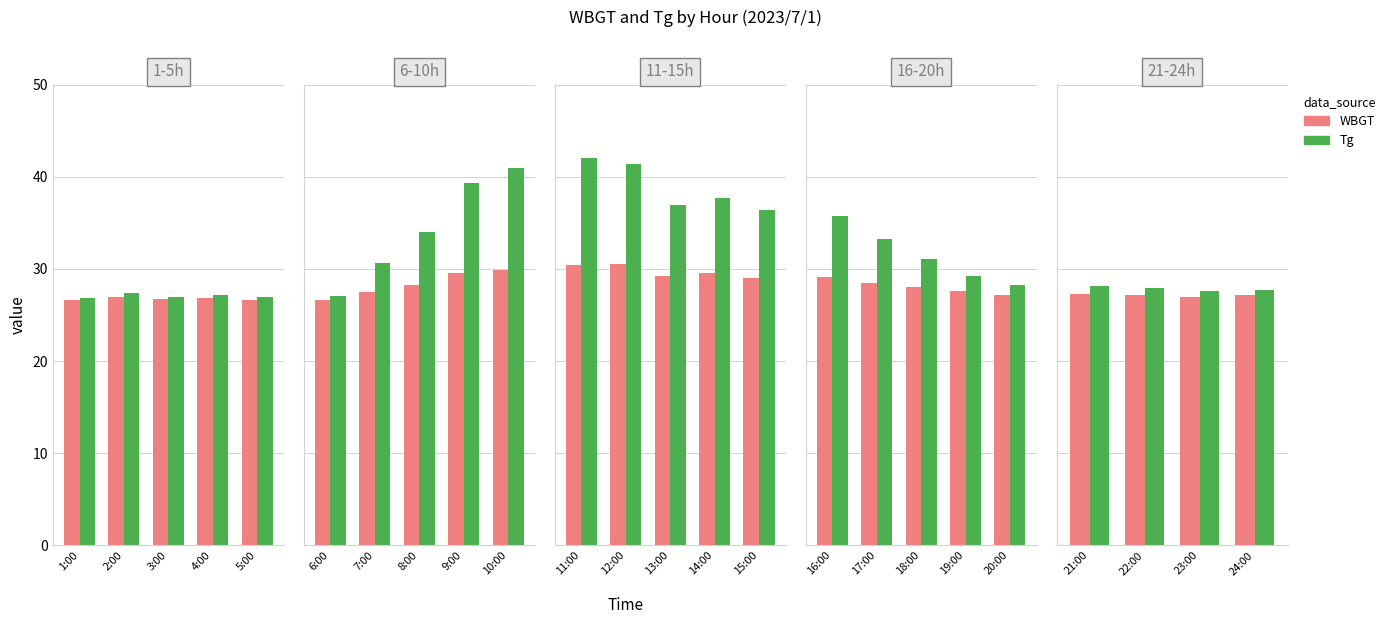

The value of WBGT at 23:00 is 26.9. True or false?

True